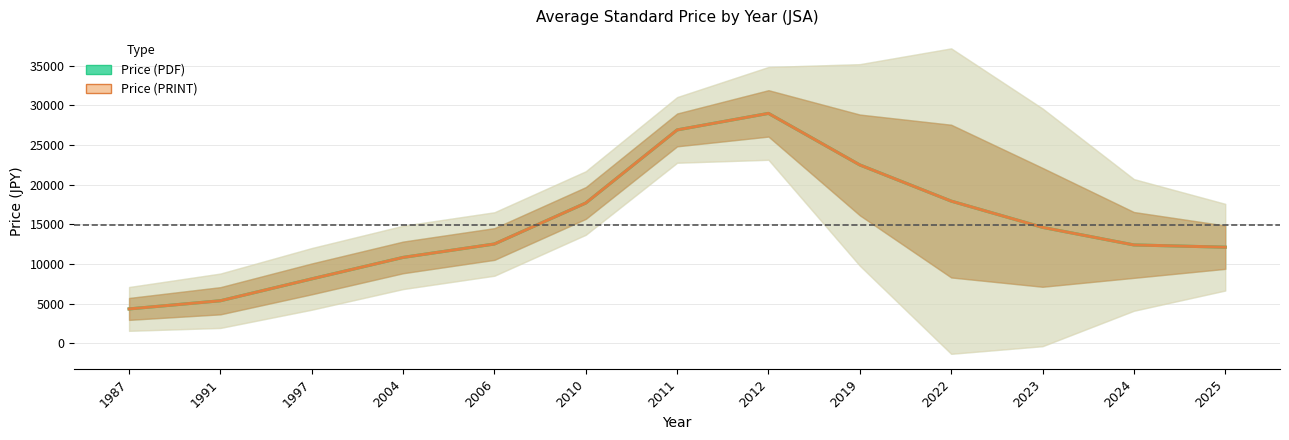

How many values in the Price (PRINT) series are below 12521?

6